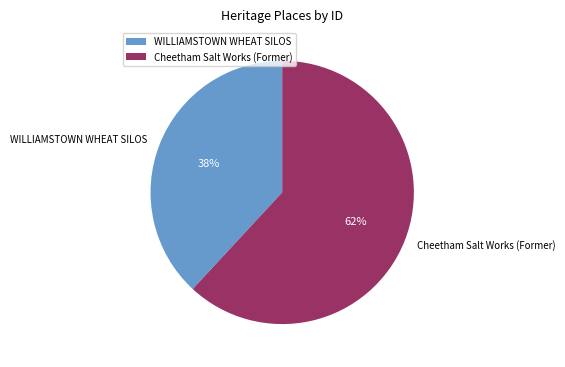

To the nearest percent, what is the combined percentage of Cheetham Salt Works (Former) and WILLIAMSTOWN WHEAT SILOS?

100%